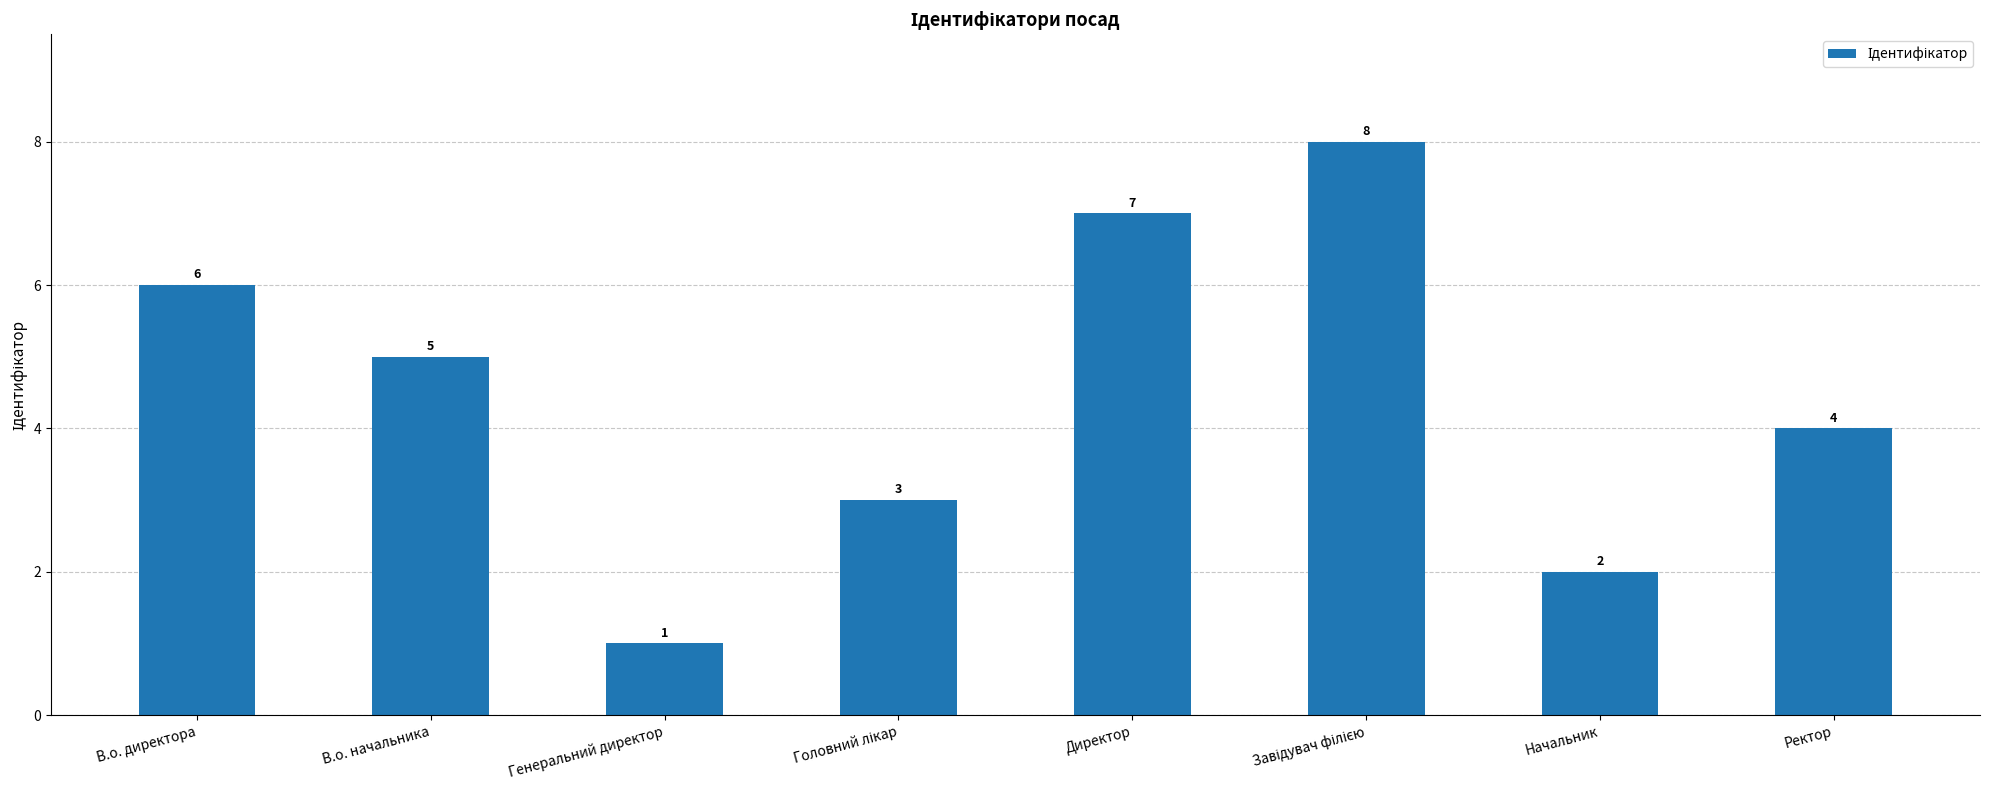

Between Ректор and В.о. начальника, which is larger?

В.о. начальника